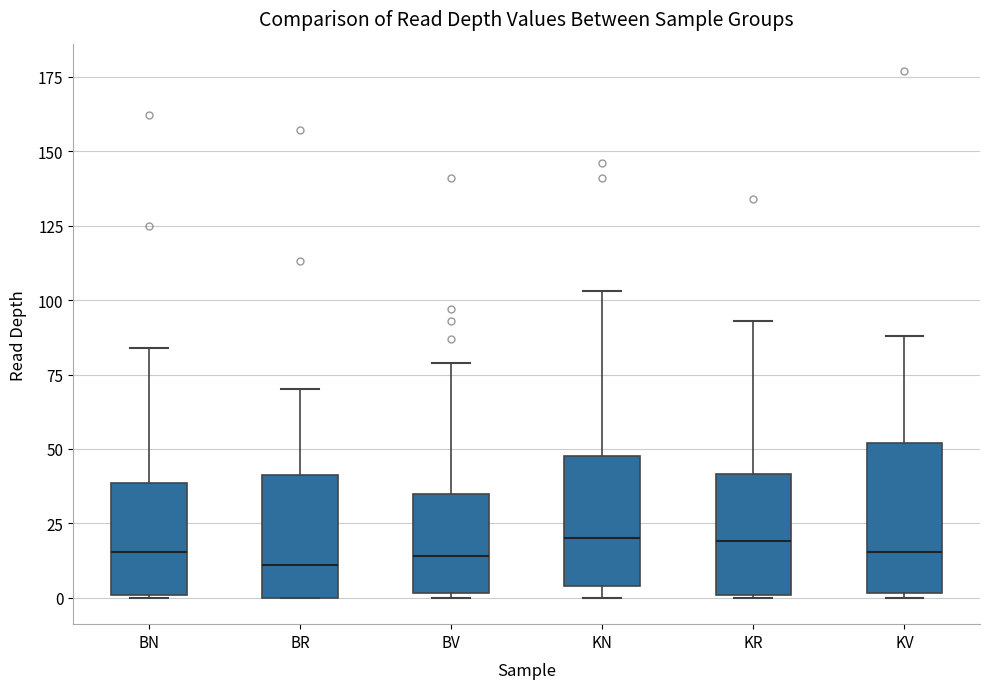

Reading left to right, transcribe this box plot: for each box, give where its median line is, the range the box spans, and where its two whiskers end, as read against the y-axis. The values are not printed on the chart, so give them approximately, as read against the axis.

BN: median 15, box 0 to 40, whiskers 0 to 85
BR: median 10, box 0 to 40, whiskers 0 to 70
BV: median 15, box 0 to 35, whiskers 0 (just below the box's lower edge) to 80
KN: median 20, box 5 to 50, whiskers 0 to 105
KR: median 20, box 0 to 40, whiskers 0 to 95
KV: median 15, box 0 to 50, whiskers 0 (just below the box's lower edge) to 90